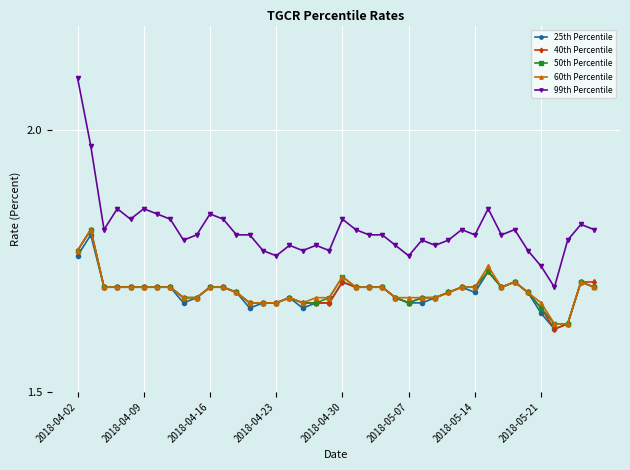

True or false: 25th Percentile and 99th Percentile cross at least once.

False